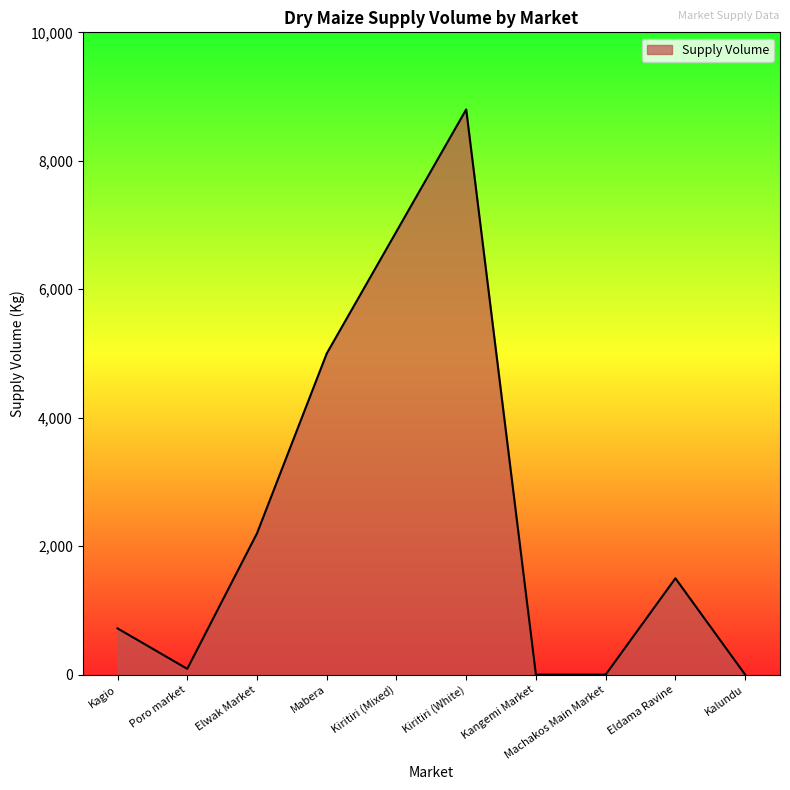

The value at Kiritiri (Mixed) is 2794. True or false?

False